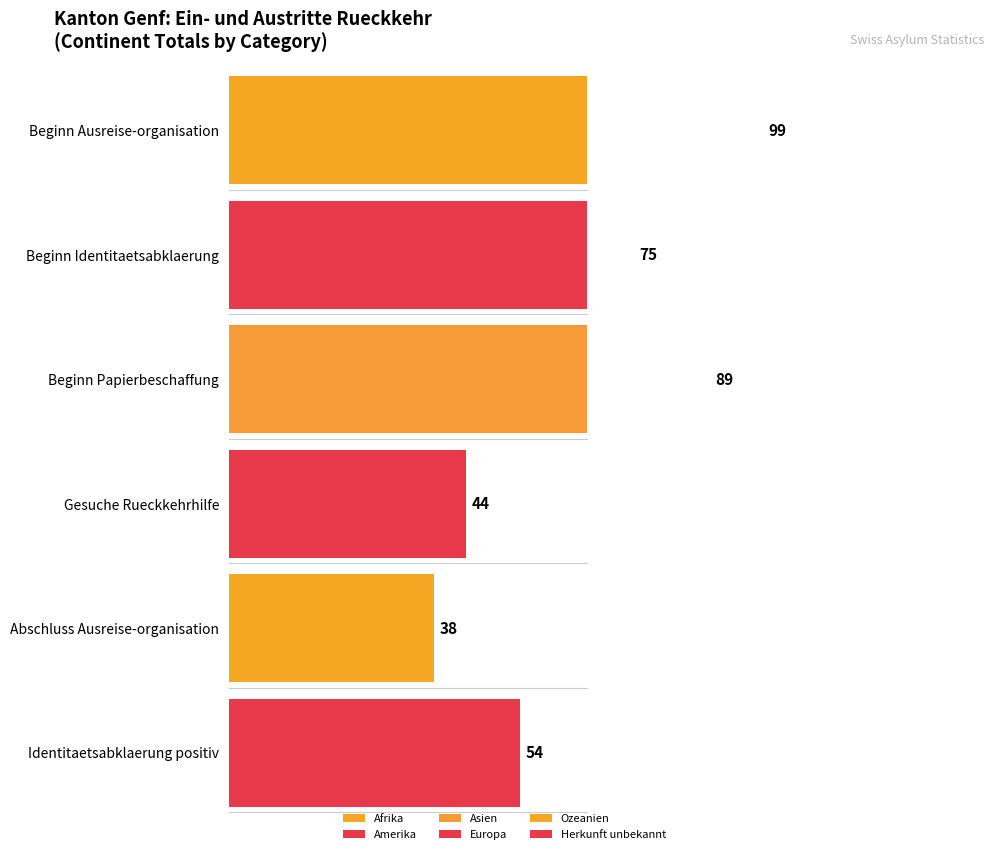

What is the label of the 3rd bar from the right?

Europa